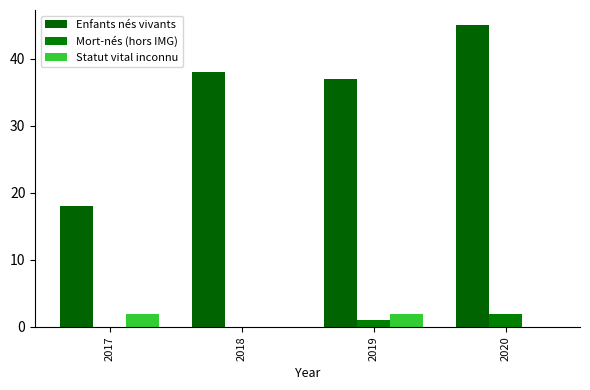

Count the number of categories in the chart.

4